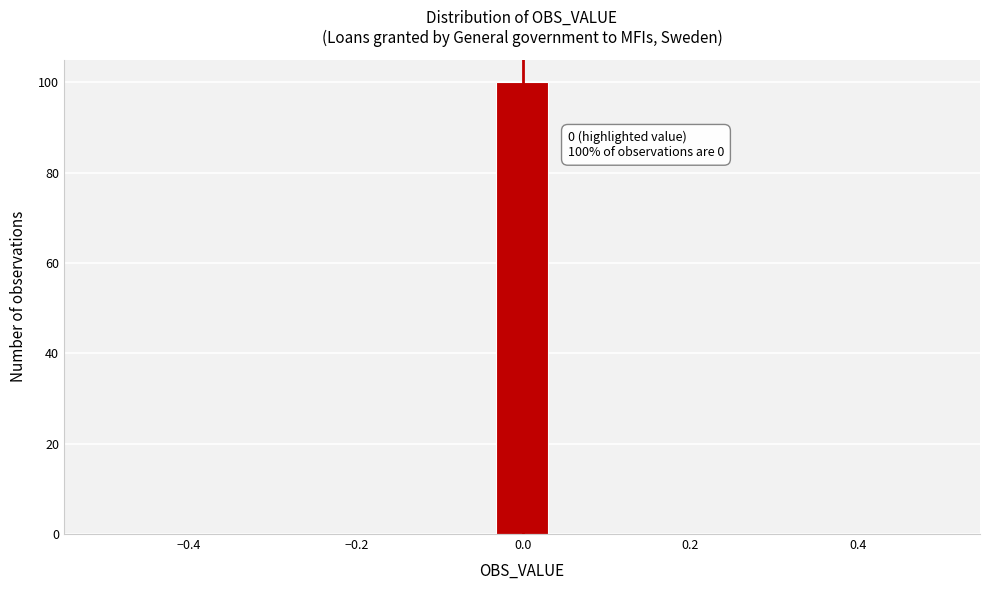

Around what value on the x-axis is the tallest bar? Give the approximate position of its centre, as read against the axis.

0.00